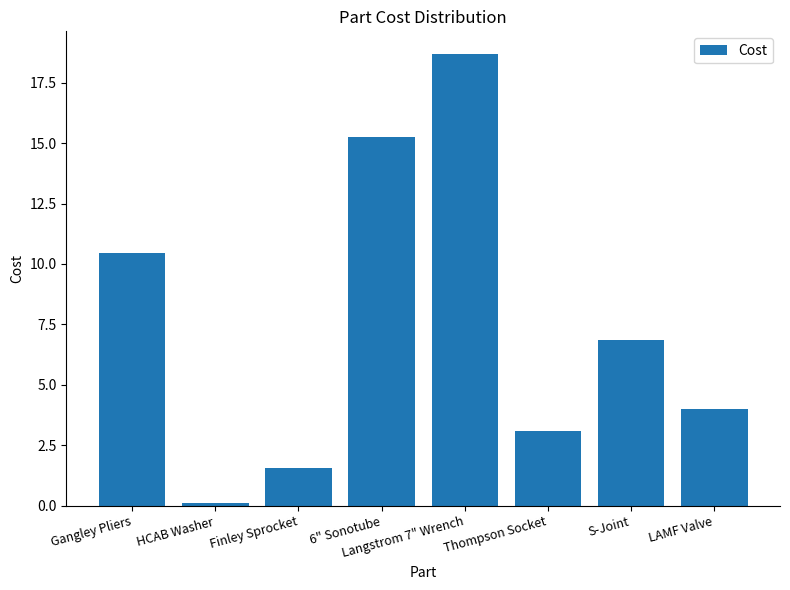

Between 6" Sonotube and S-Joint, which is larger?

6" Sonotube